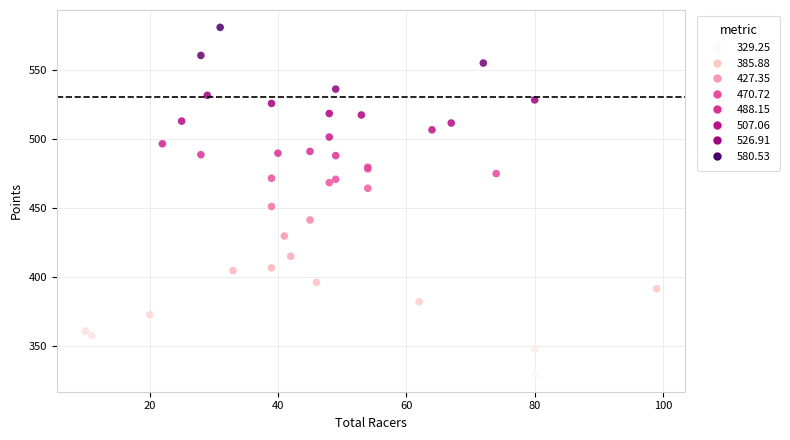

What Y value in the scatter plot is closest to 454?

450.8